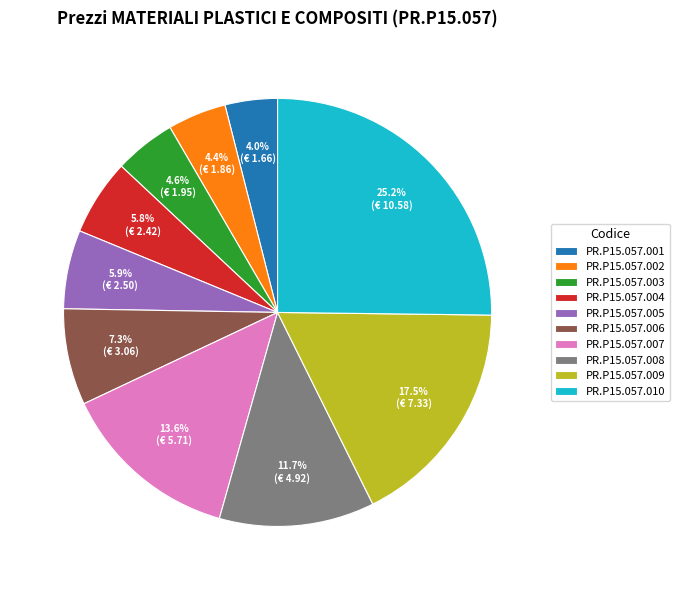

To the nearest percent, what is the difference between the largest and smallest slice percentages?

21%